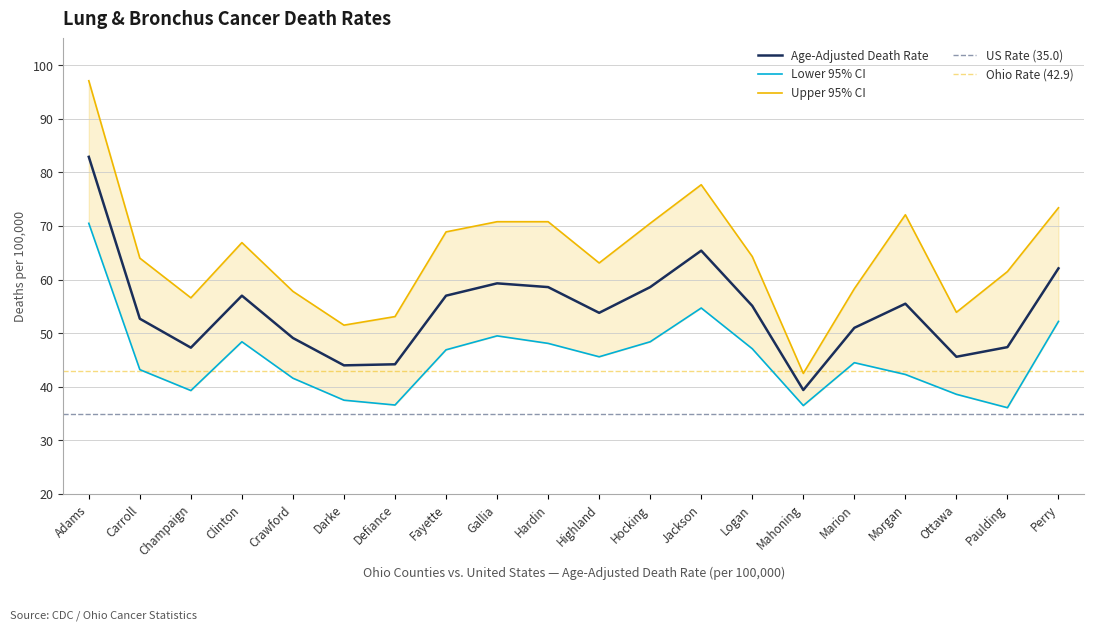

Is it true that Upper 95% CI equals 68.9 at Fayette?

True